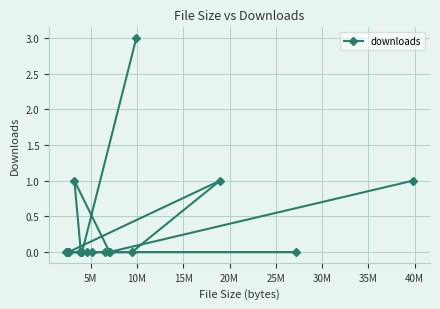

Reading right to left, extract all data points from this chart.

1	0	1	3	0	0	0	0	0	0	0	0	0	1	0	0	0	0